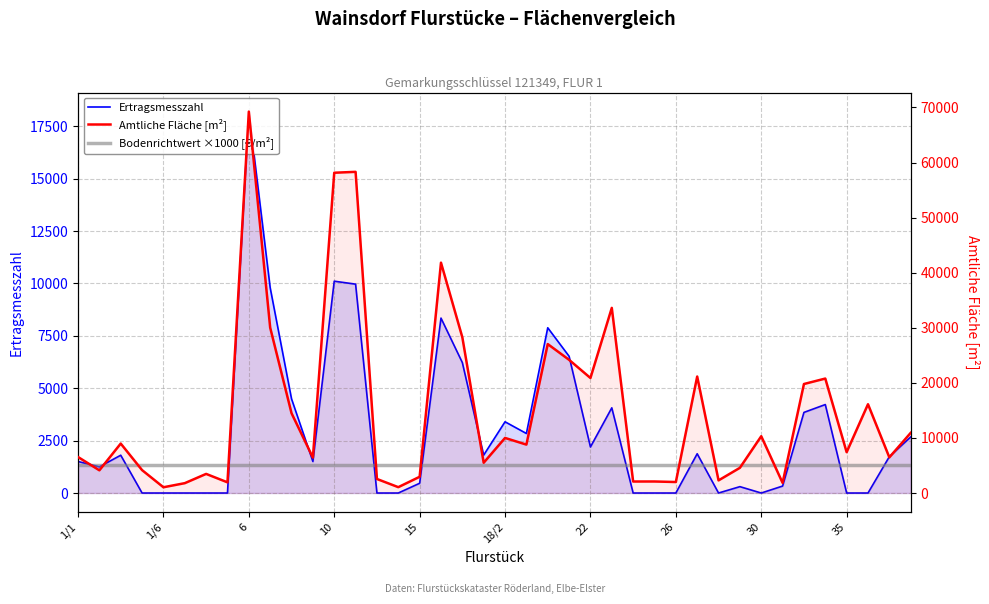

Is it true that Bodenrichtwert ×1000 [€/m²] equals 5000 at 10?

True